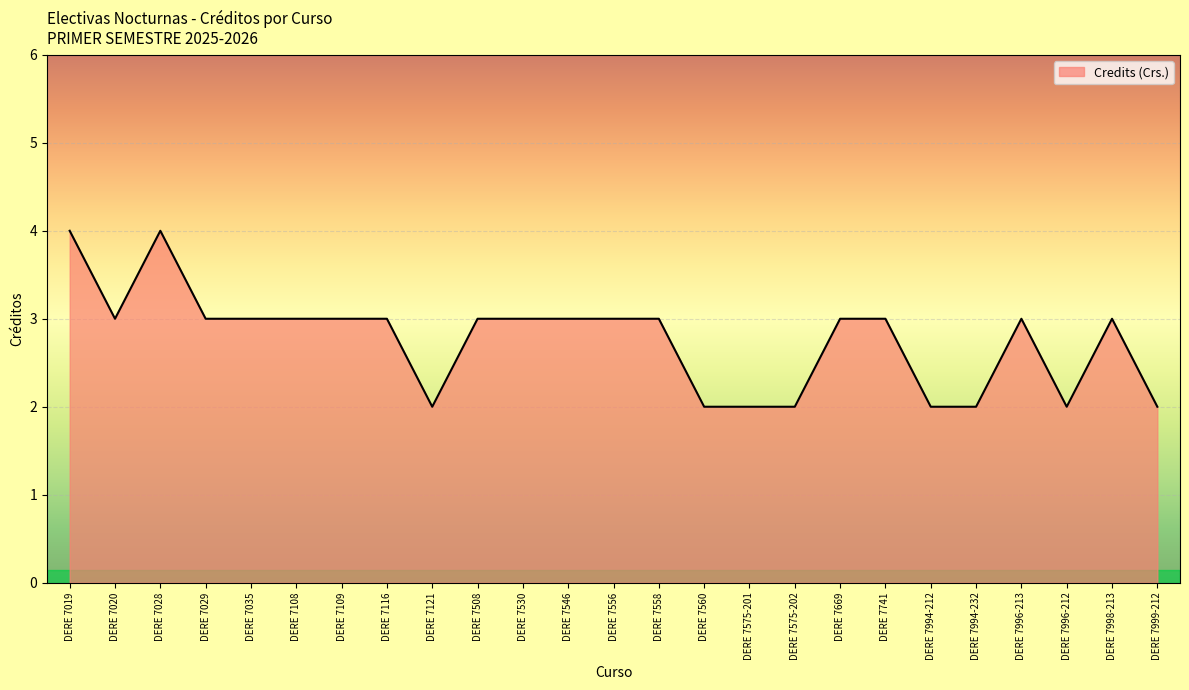

How many lines are shown in the chart?

1